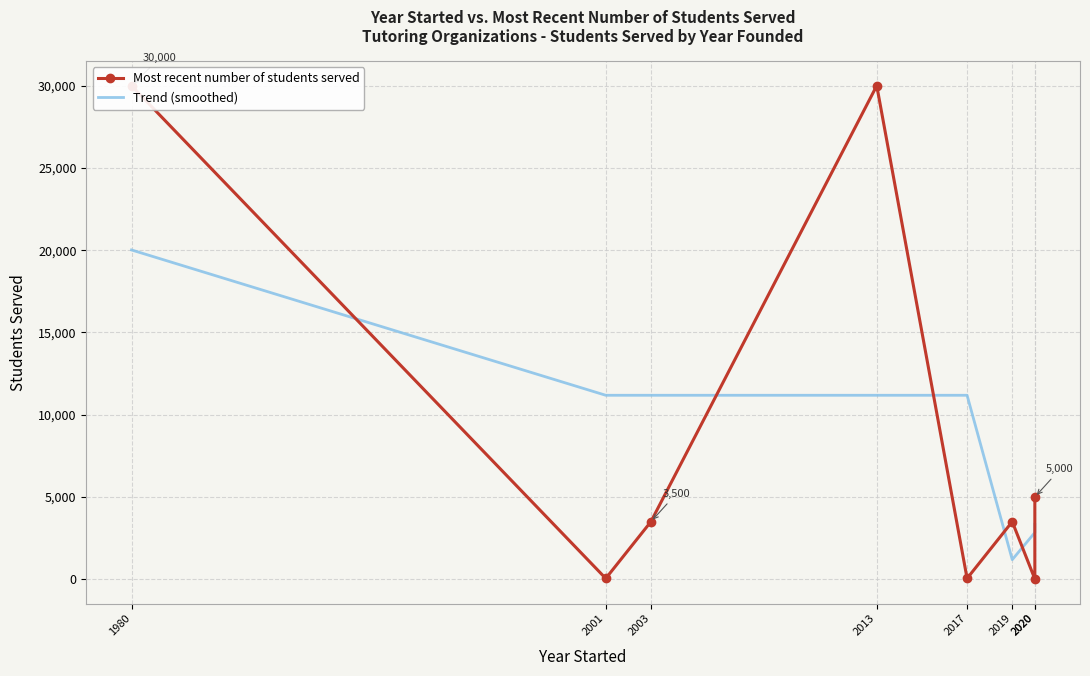

What value does the Trend (smoothed) series have at 2003?

11183.3